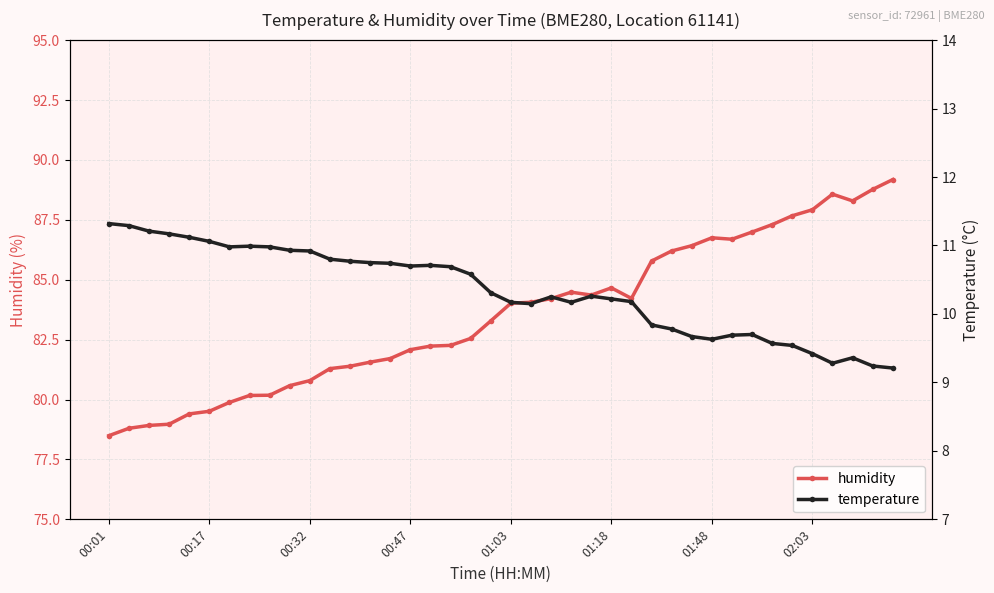

True or false: temperature and humidity intersect in this chart.

False